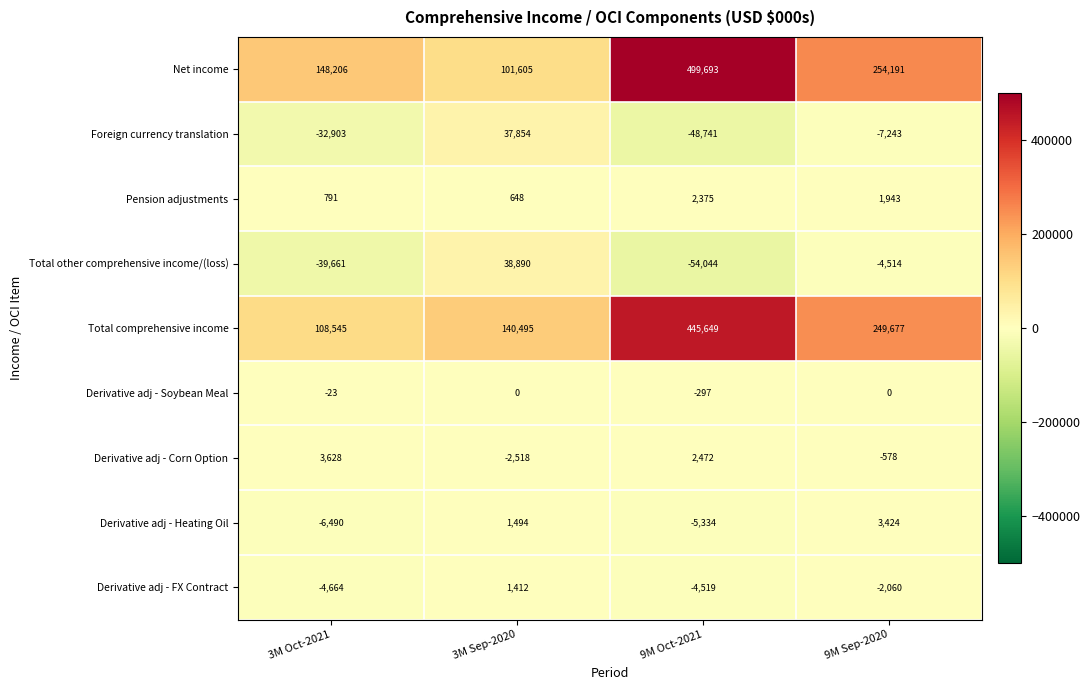

What is the approximate value of Derivative adj - Heating Oil at 3M Oct-2021, to the nearest 10?

-6490